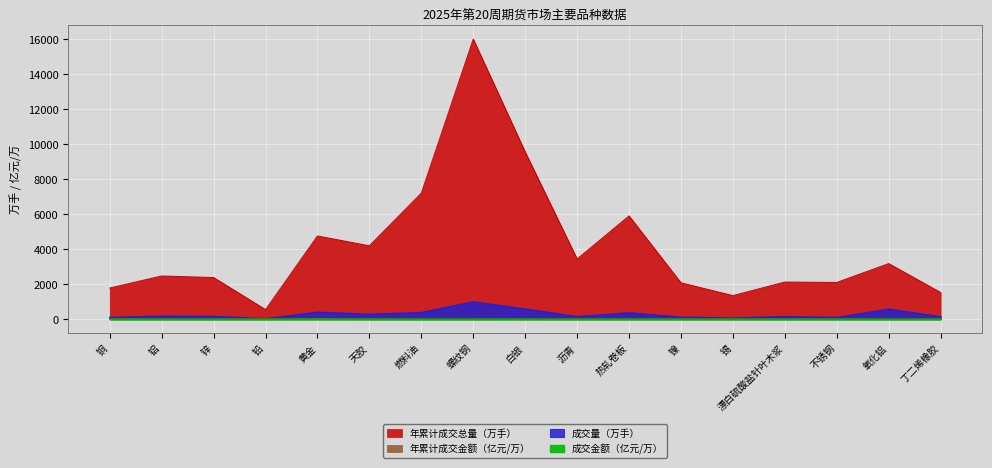

What is the sum of the 成交量（手） values at 锌 and 漂白硫酸盐针叶木浆?

311.6